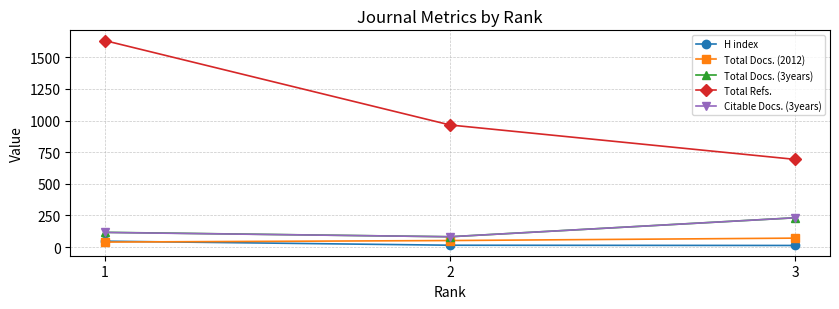

How many distinct data groups are displayed?

5